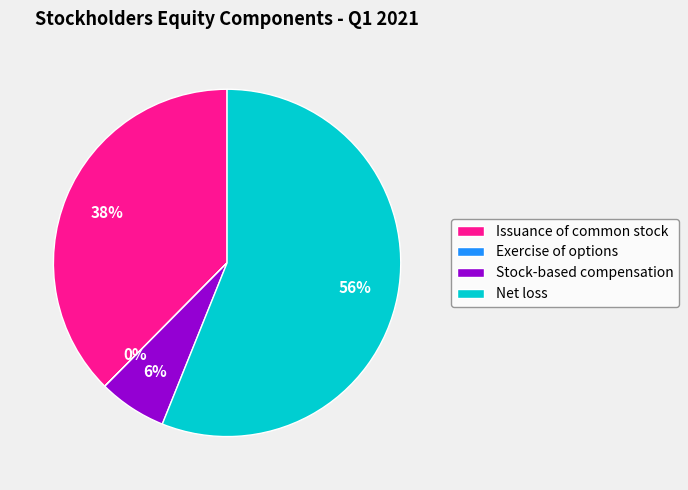

To the nearest percent, what portion does Net loss represent?

56%